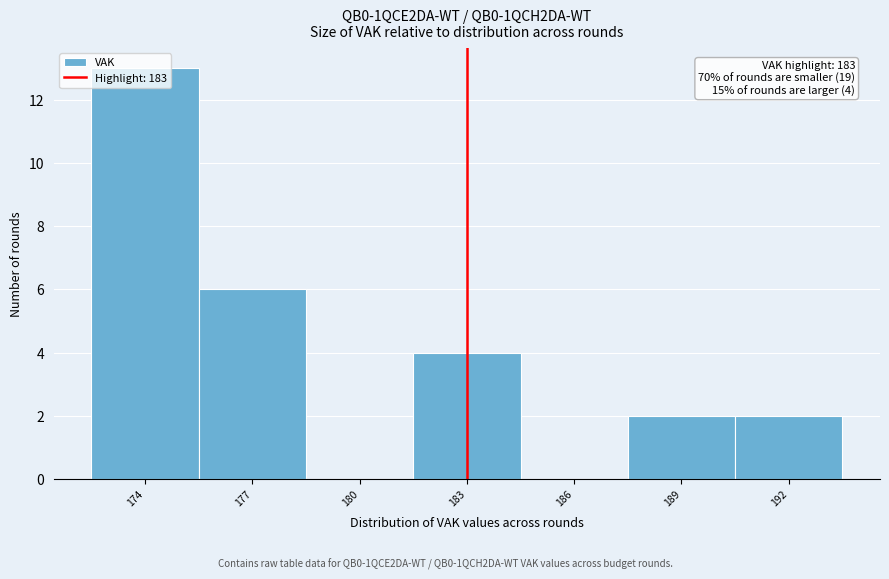

Over which range of the x-axis is the bar tallest?

172.5 to 175.5